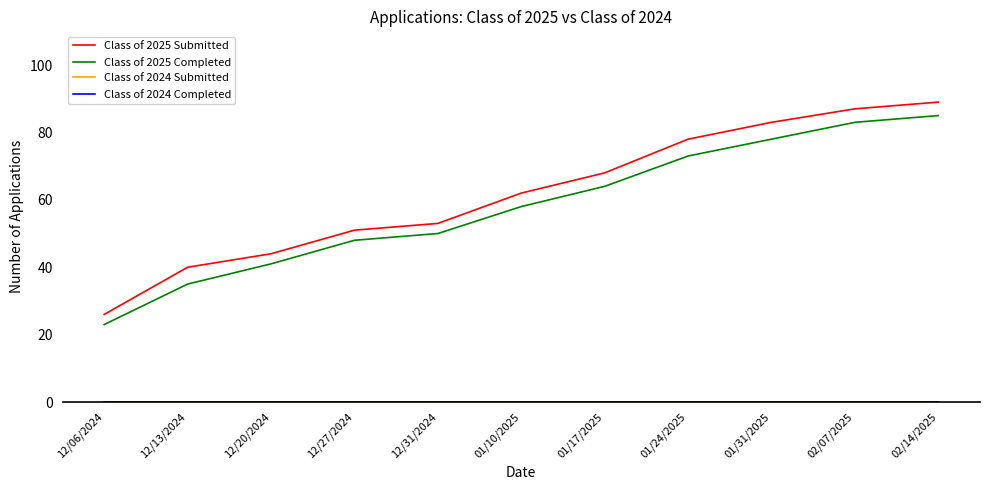

How many lines are shown in the chart?

4